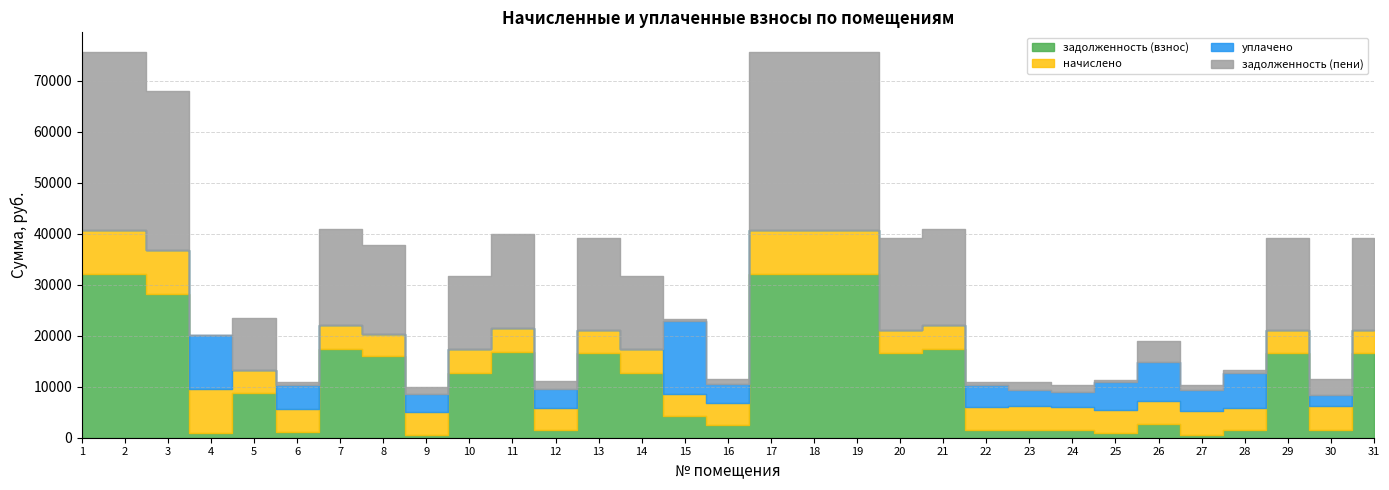

Does the chart have visible grid lines?

Yes